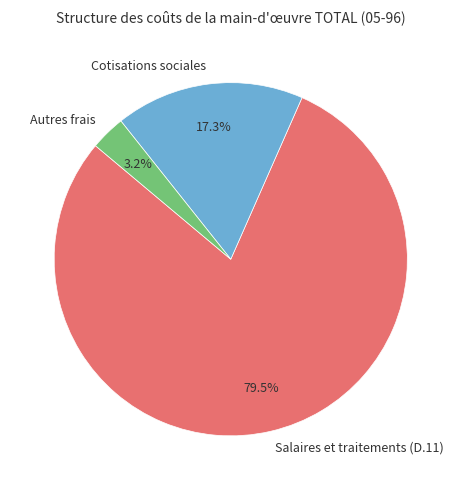

Which has a higher value, Cotisations sociales or Autres frais?

Cotisations sociales